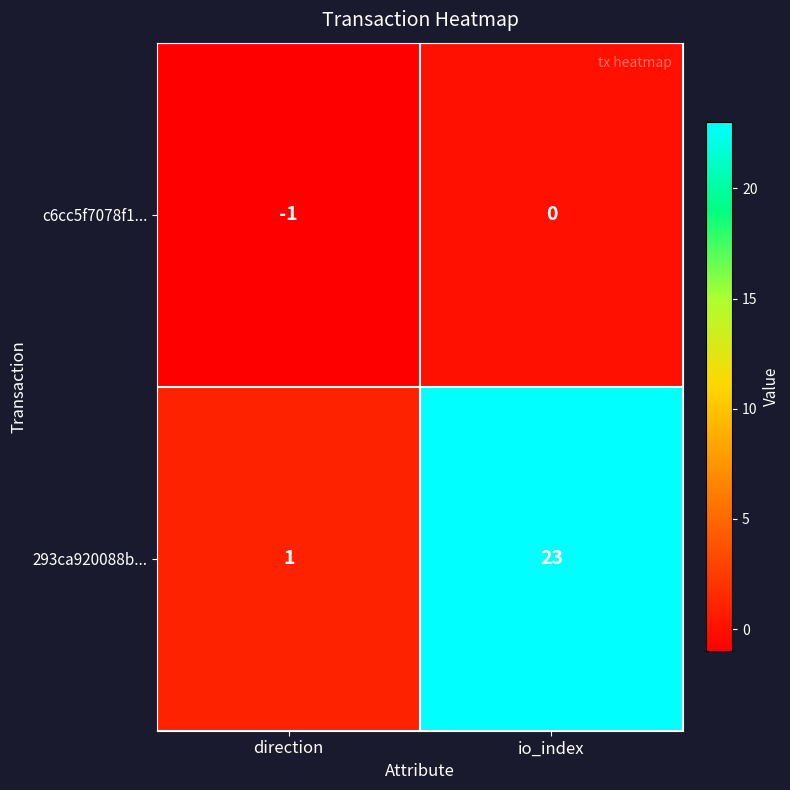

What is the sum of all 293ca920088b... values?

24